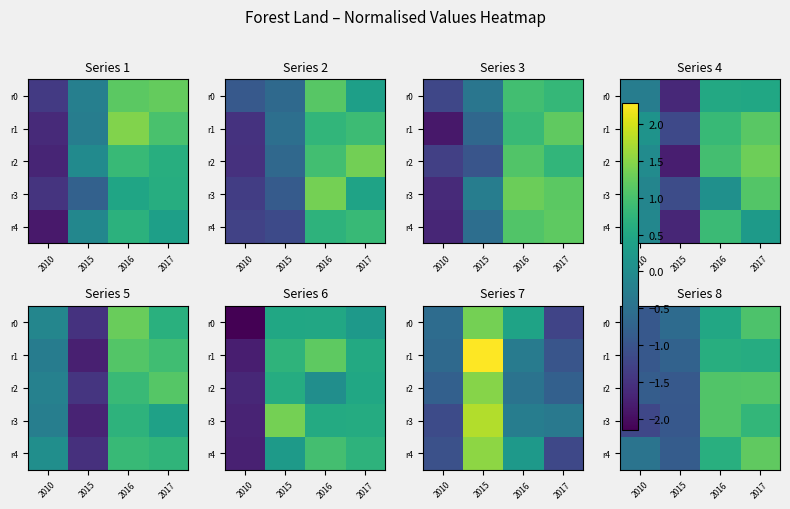

What value does the r2 series have at 2010?

-0.8